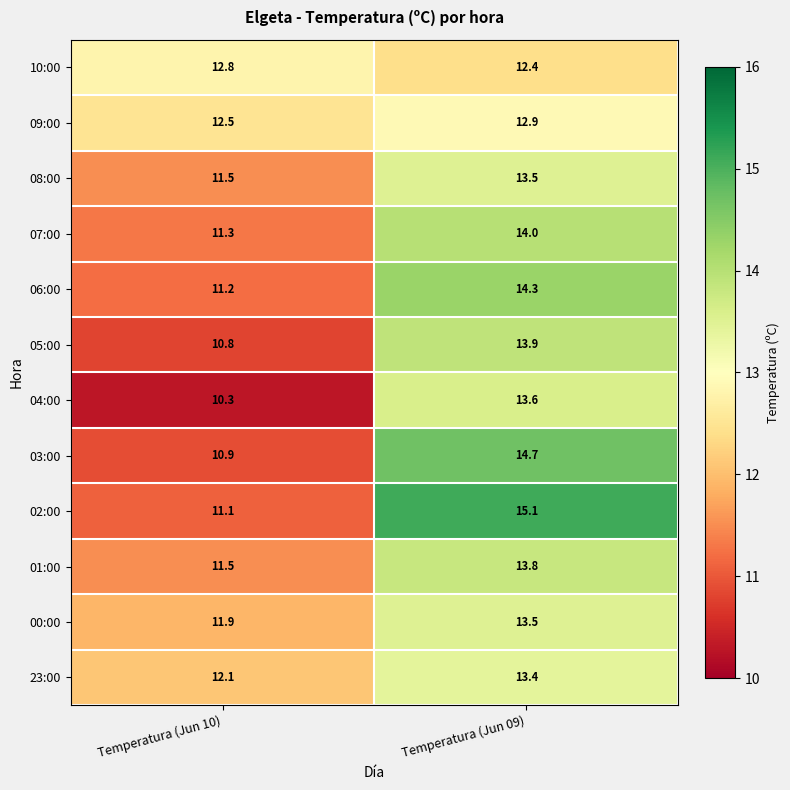

True or false: 01:00 has a value of 22.8 at Temperatura (Jun 09).

False